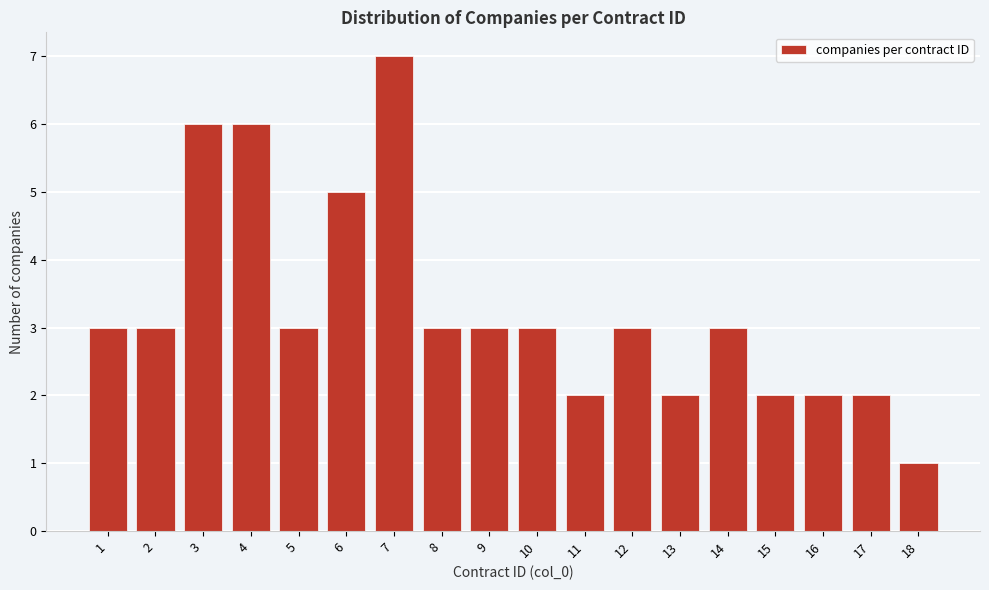

Reading left to right, what are all the values shown in this chart?

3	3	6	6	3	5	7	3	3	3	2	3	2	3	2	2	2	1